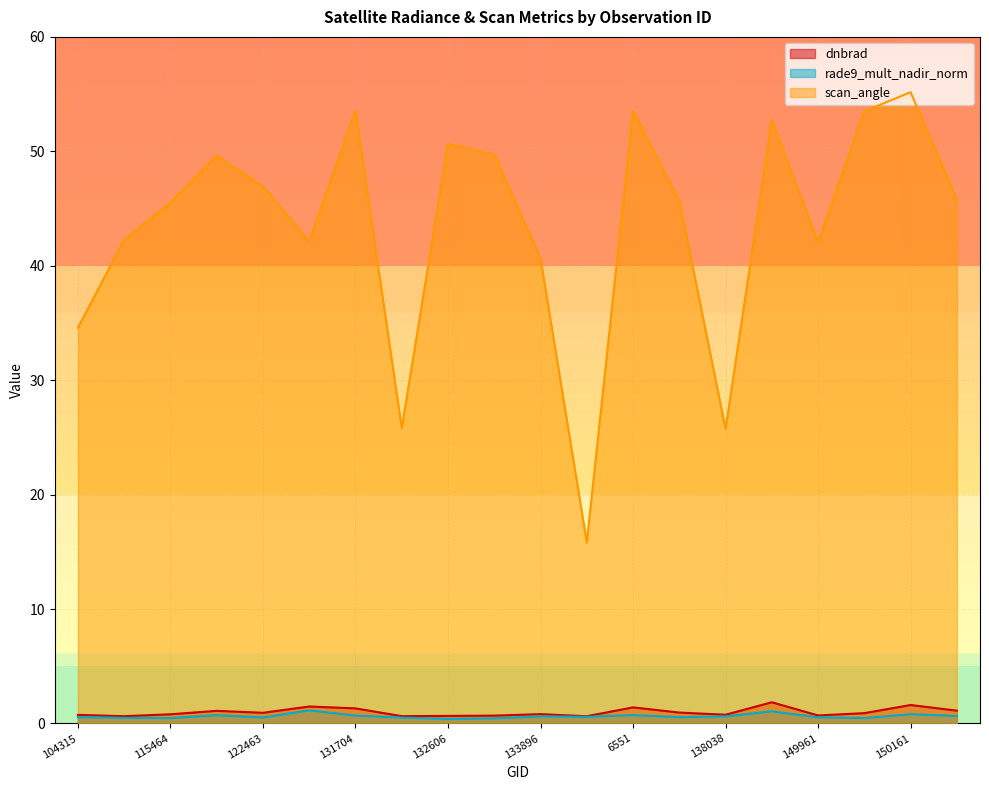

List the series in order of their peak value, lowest first.

rade9_mult_nadir_norm, dnbrad, scan_angle